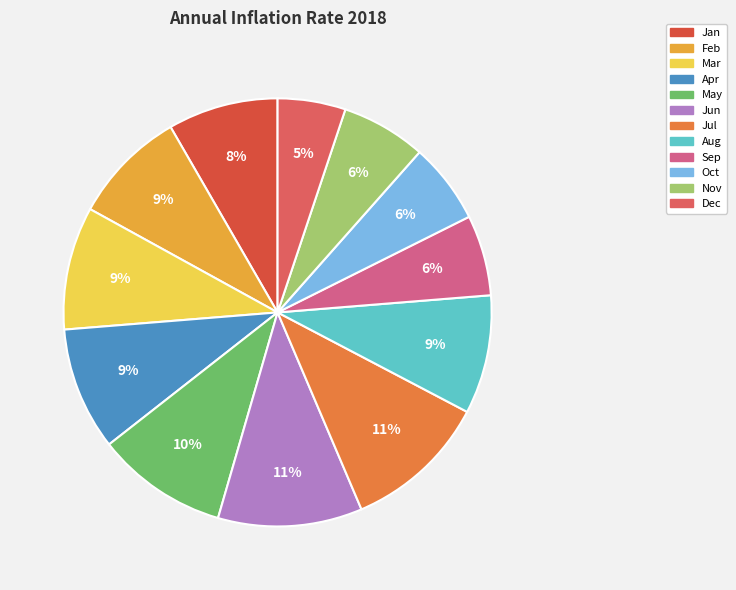

The Aug slice represents 9% of the pie. True or false?

True